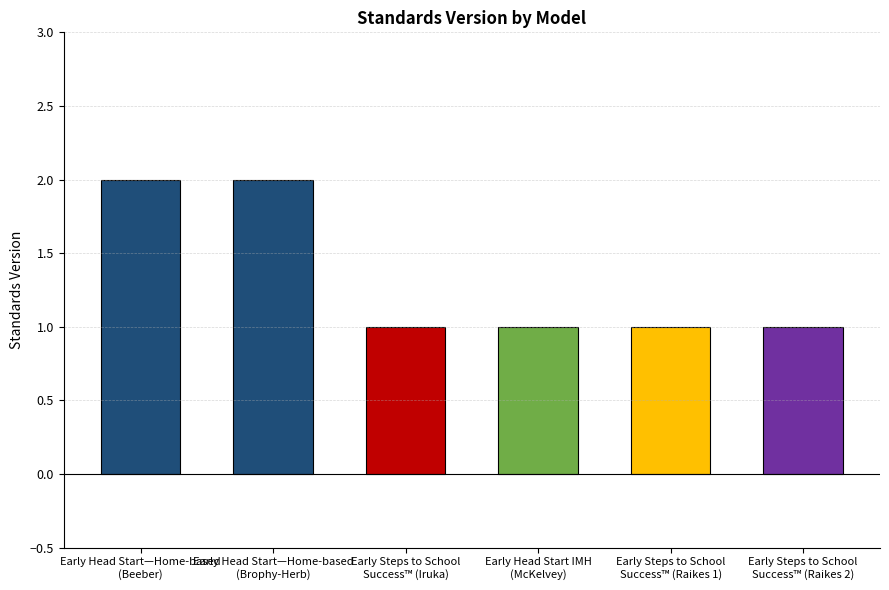

What is the average value?

1